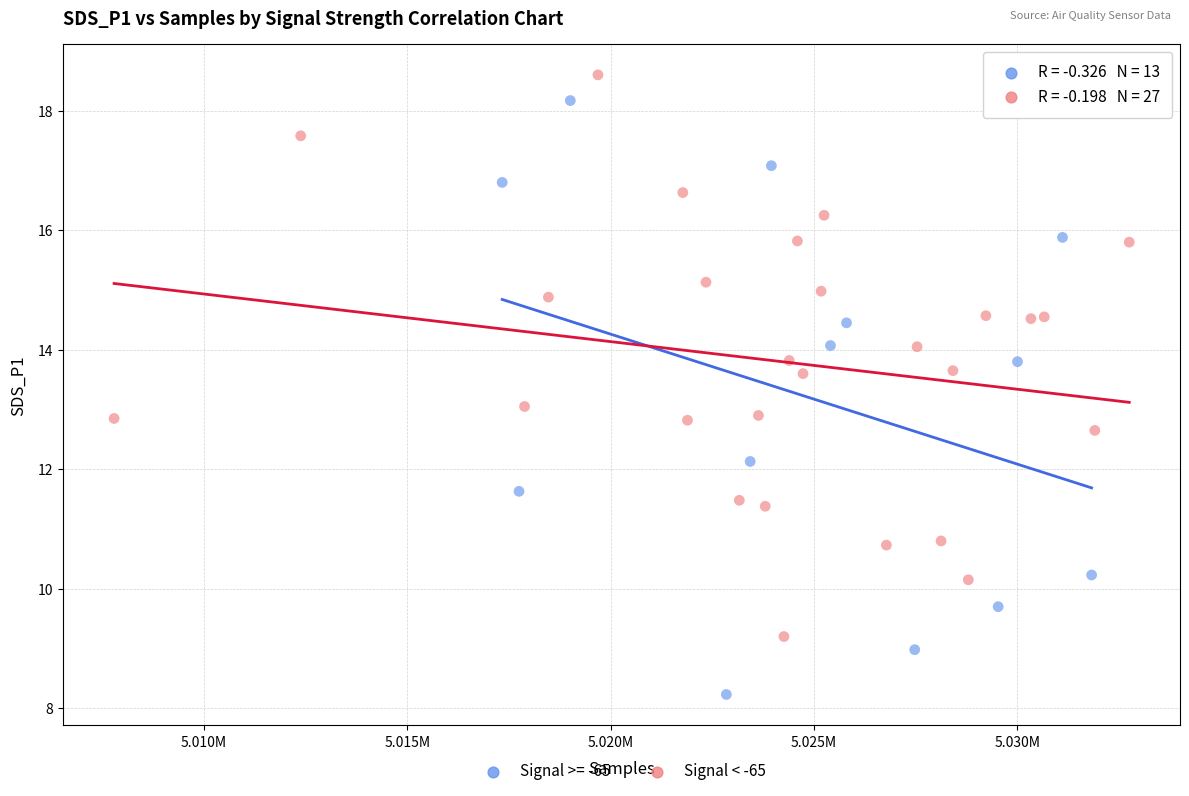

Which series reaches the minimum Y coordinate?

Signal >= -65